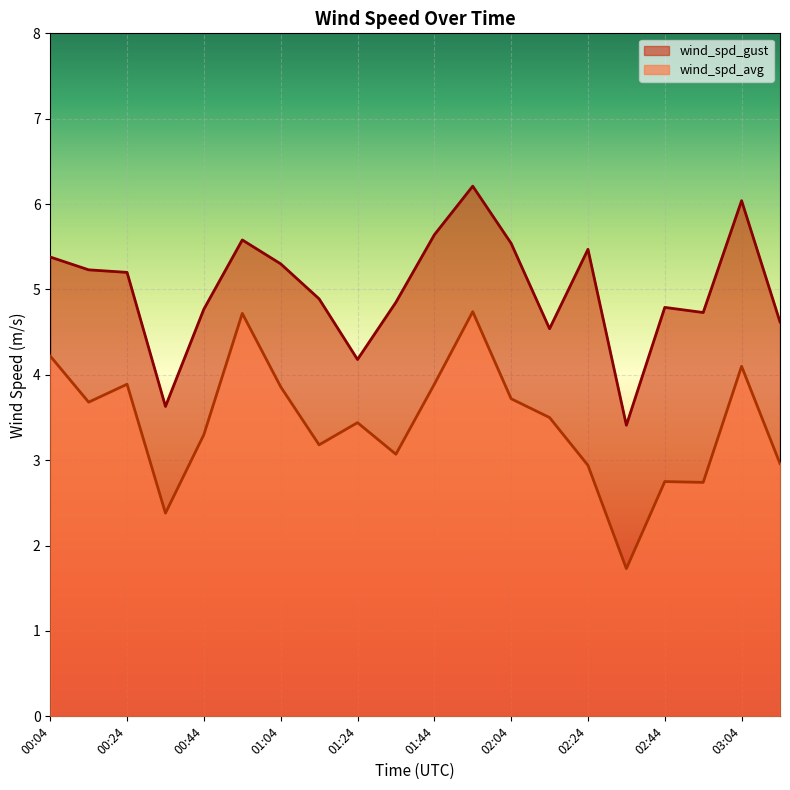

What is the difference between the wind_spd_gust values at 03:04 and 02:04?

0.5